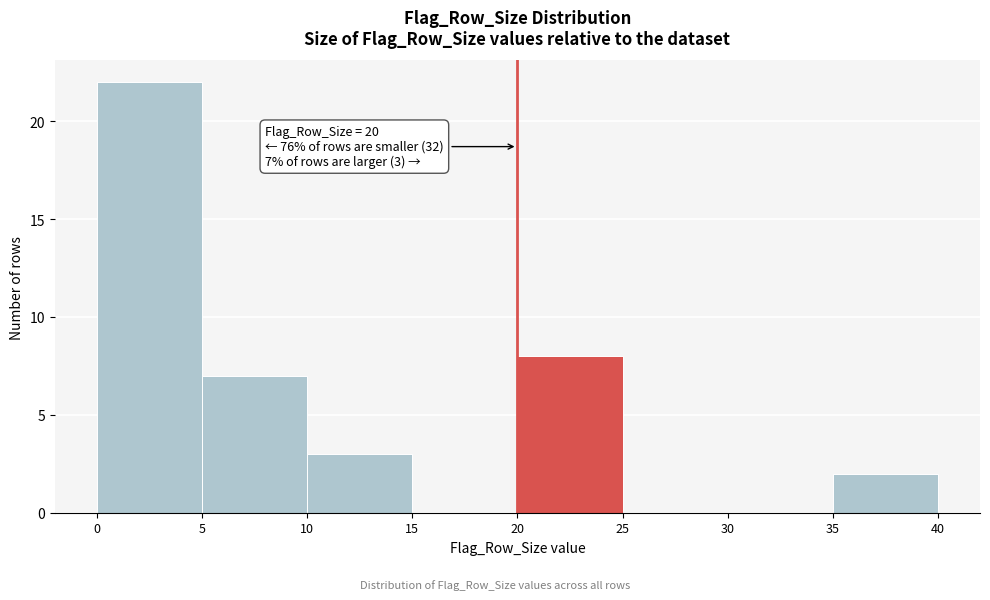

Over which range of the x-axis is the bar tallest?

0 to 5